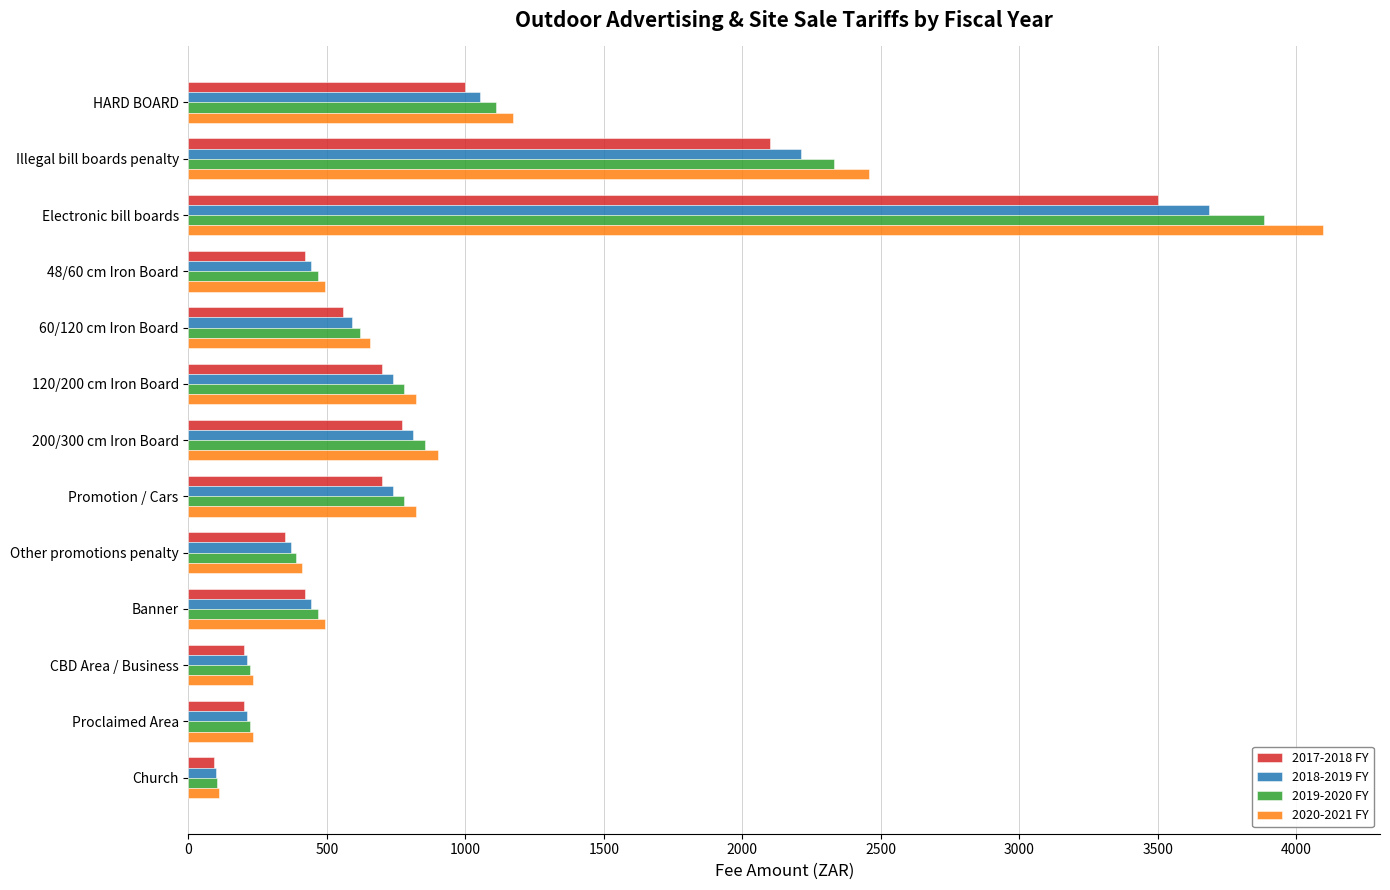

Is the value of 2019-2020 FY at CBD Area / Business greater than the value of 2018-2019 FY at Other promotions penalty?

No